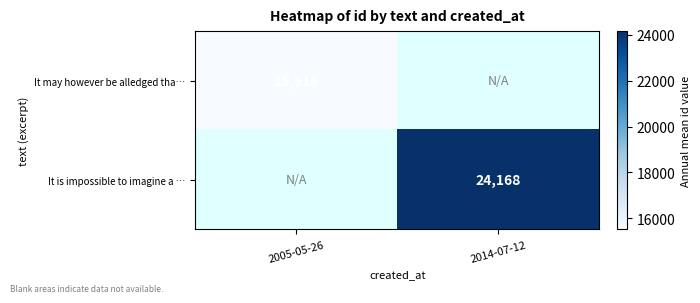

Is it true that It is impossible to imagine a … equals 10114 at 2014-07-12?

False